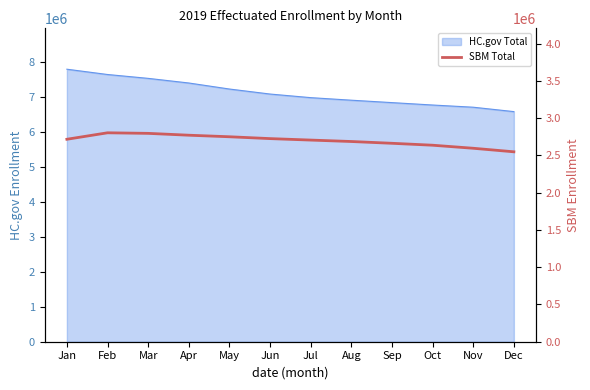

What is the minimum value shown in the chart?

2548234